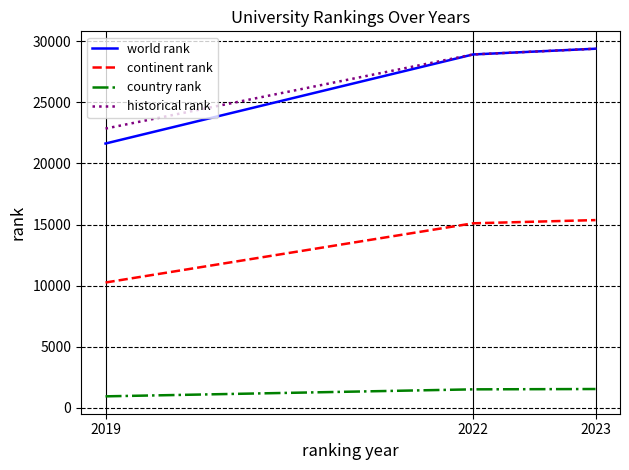

What is the greatest value displayed?

29378